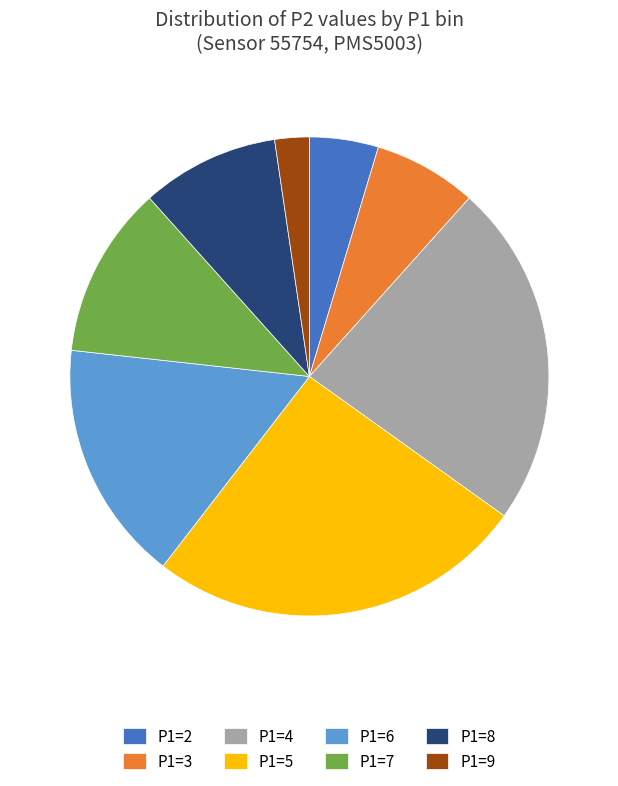

Count the number of slices in the pie.

8